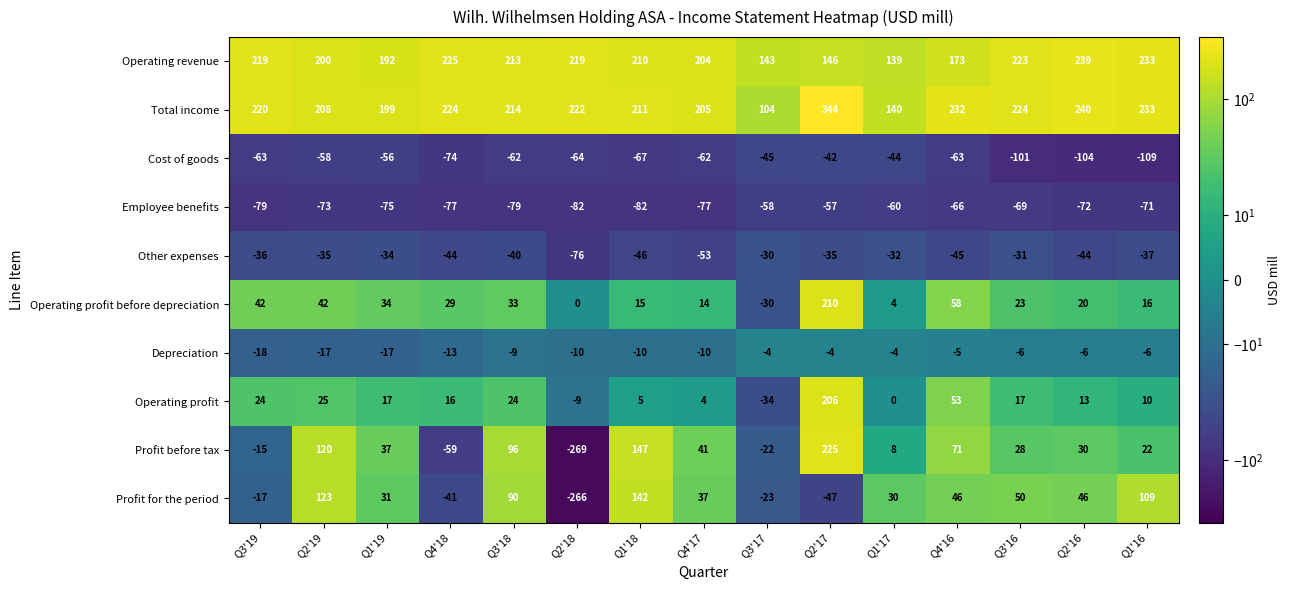

What is the sum of all Profit before tax values?

460